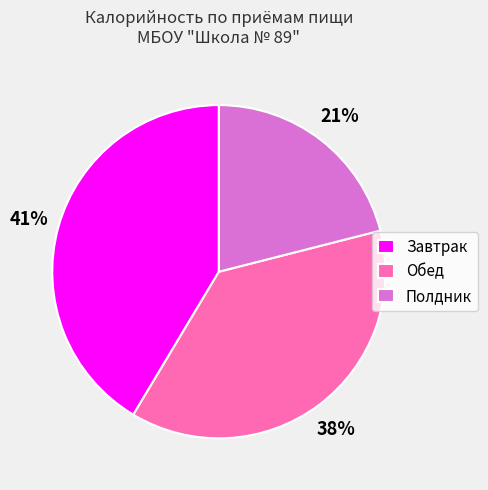

To the nearest percent, what is the combined percentage of Завтрак and Обед?

79%